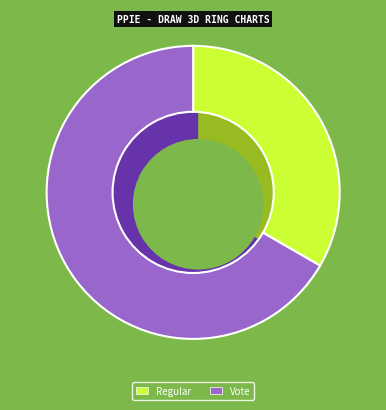

What percentage is the Vote slice, to the nearest percent?

67%